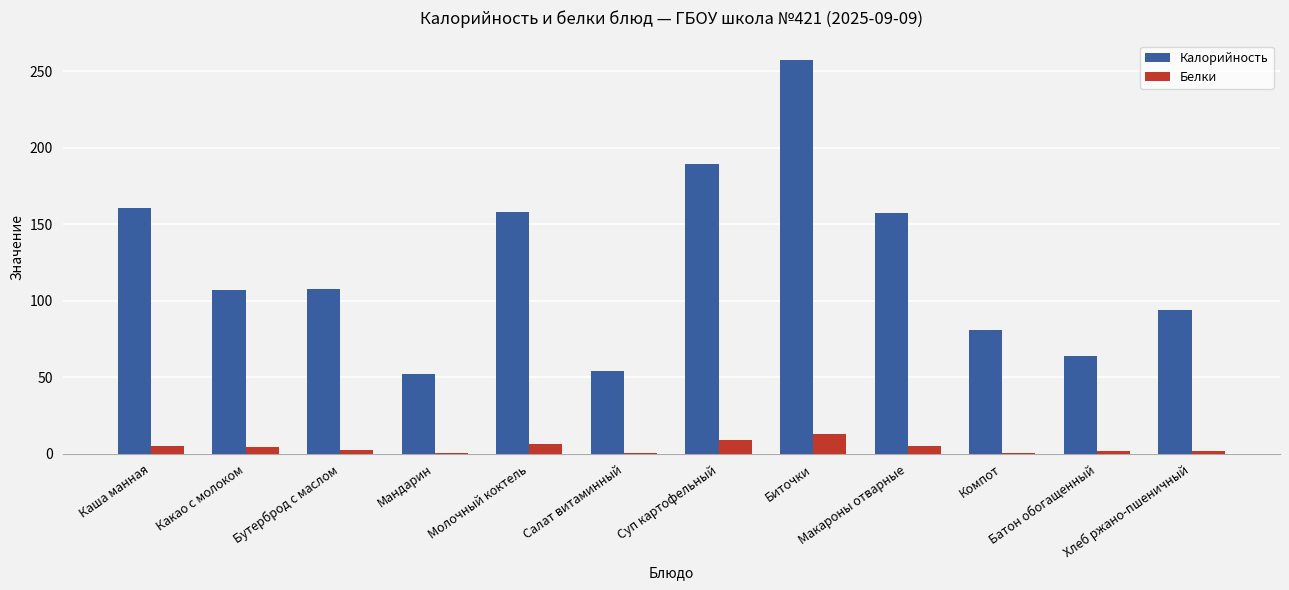

Which series changed the most between Мандарин and Батон обогащенный?

Калорийность